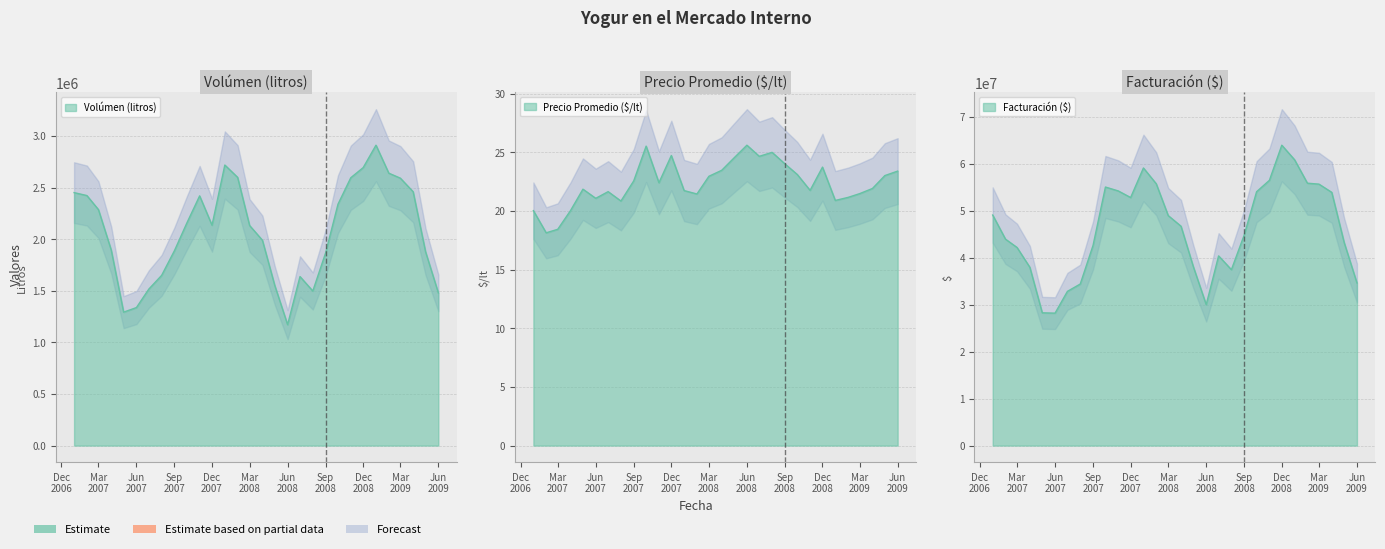

Where is Precio Promedio ($/lt) nearest to the value 21?

Jun 2007